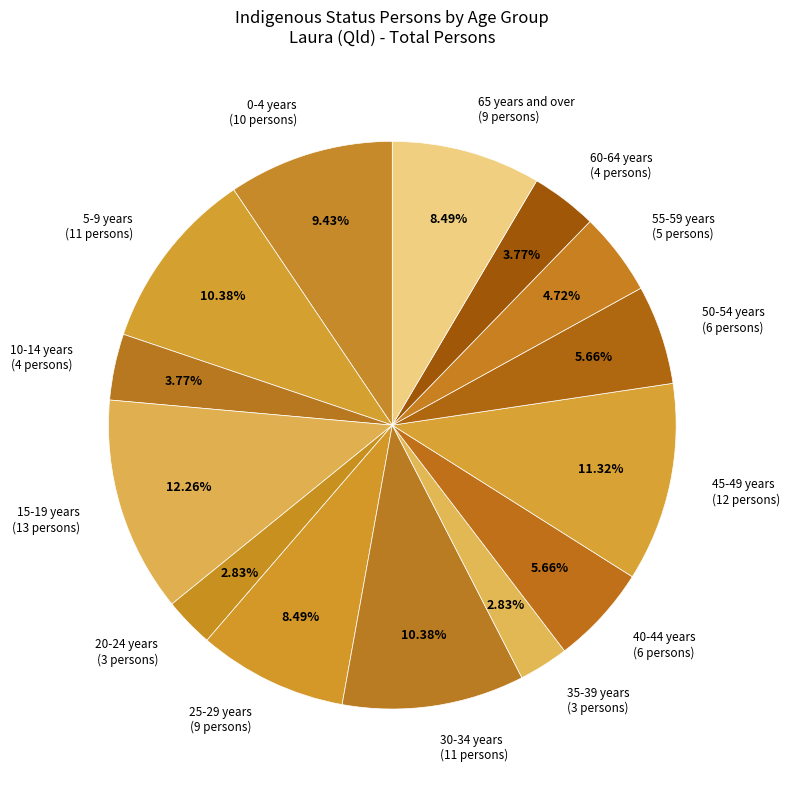

What percentage is the 25-29 years slice, to the nearest percent?

8%